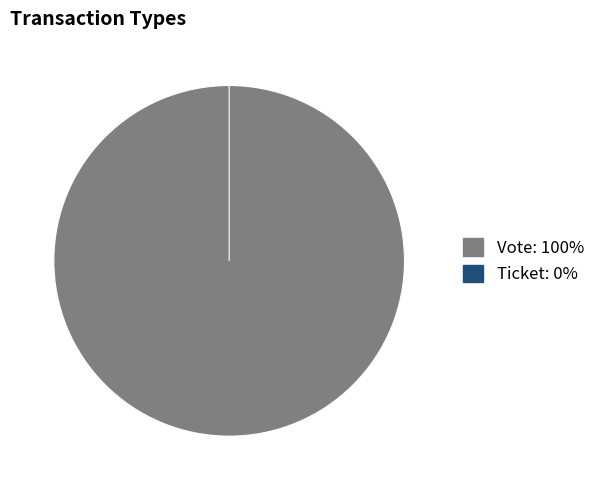

To the nearest percent, what is the average slice percentage?

50%